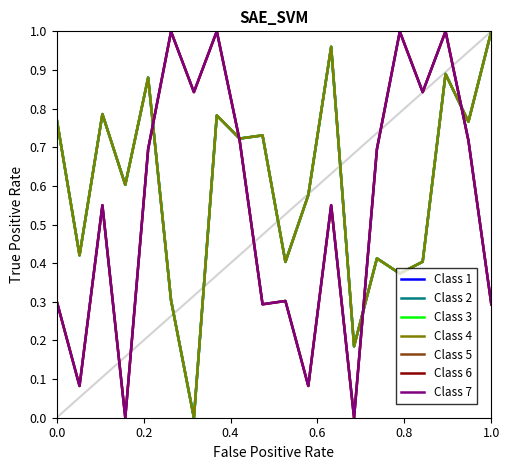

Does the chart display data point markers on the line(s)?

No